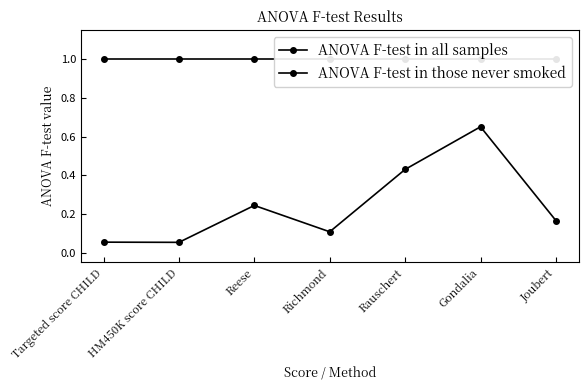

Which series has the widest spread of values?

ANOVA F-test in those never smoked